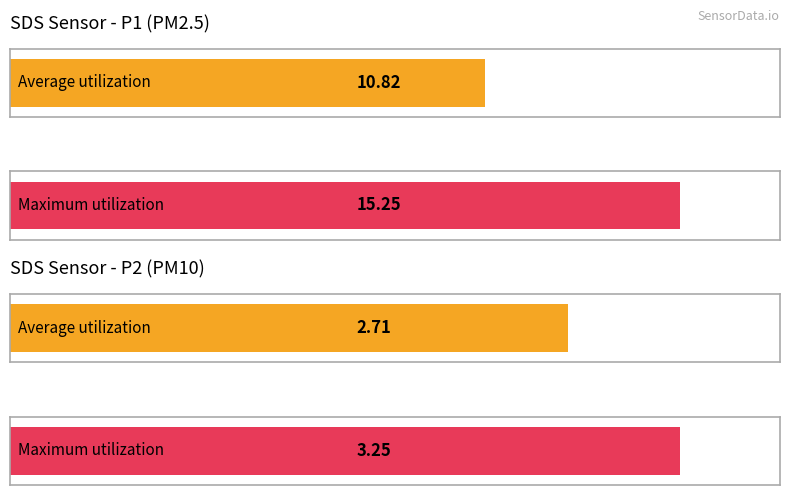

How many bars are there in each group?

2